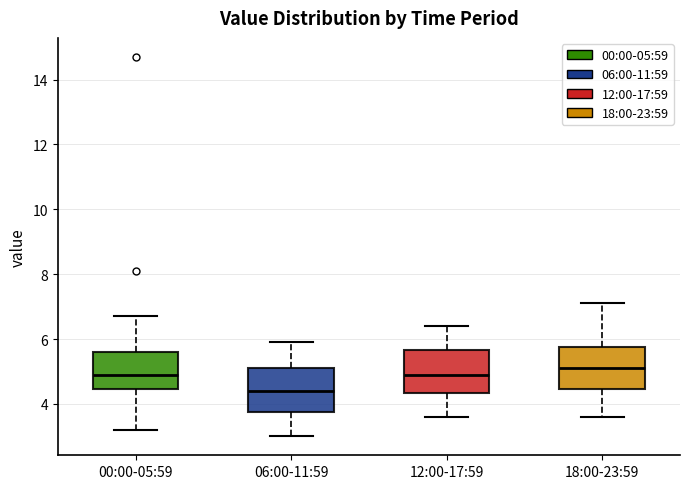

Reading left to right, read every box against the y-axis: the position of its median line, the range the box covers, and the ends of its whiskers. The values are not printed on the chart, so give them approximately, as read against the axis.

00:00-05:59: median 5.0, box 4.4 to 5.6, whiskers 3.2 to 6.8
06:00-11:59: median 4.4, box 3.8 to 5.2, whiskers 3.0 to 6.0
12:00-17:59: median 5.0, box 4.4 to 5.6, whiskers 3.6 to 6.4
18:00-23:59: median 5.2, box 4.4 to 5.8, whiskers 3.6 to 7.2